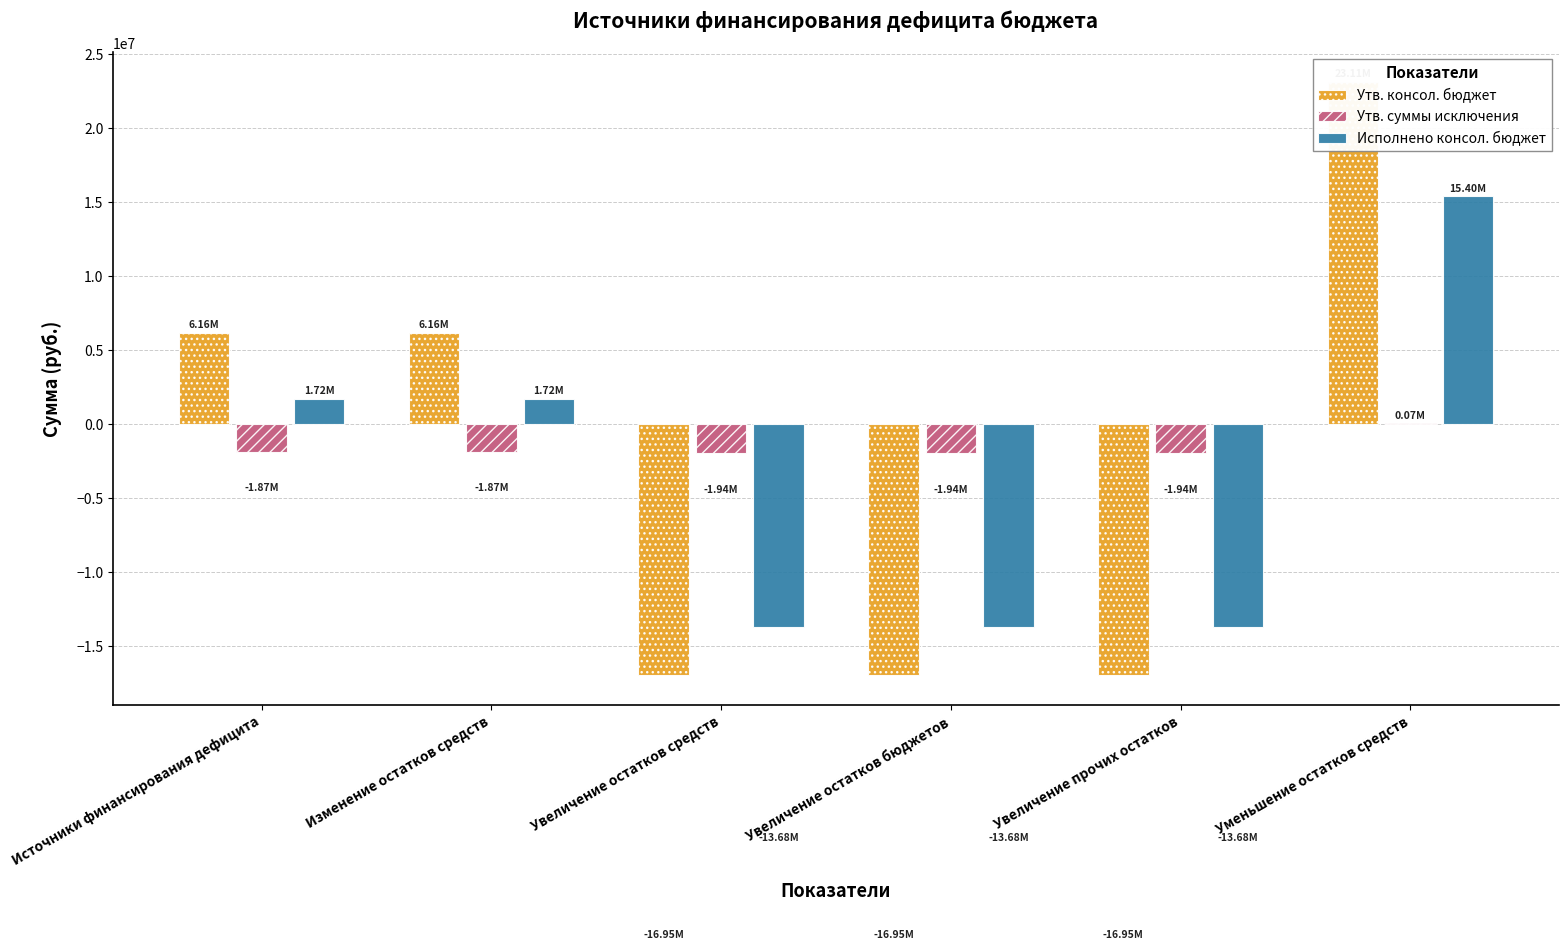

Reading left to right, what are all the values shown in this chart?

Утв. консол. бюджет: 6161290.9	6161290.9	-16952400.0	-16952400.0	-16952400.0	23113690.9
Утв. суммы исключения: -1870290.0	-1870290.0	-1944600.0	-1944600.0	-1944600.0	74310.0
Исполнено консол. бюджет: 1720058.1	1720058.1	-13676713.8	-13676713.8	-13676713.8	15396771.9